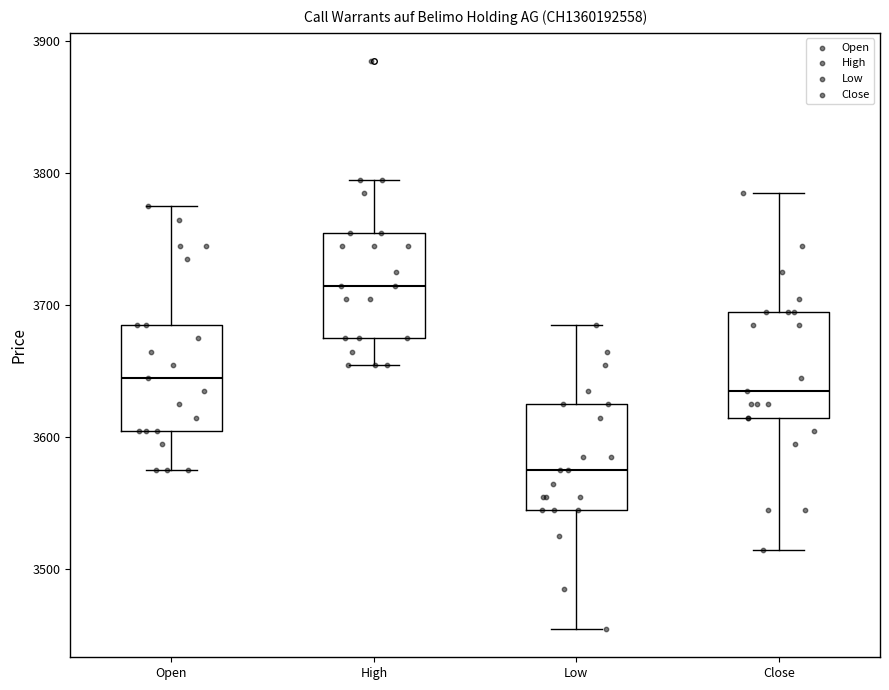

Reading left to right, read every box against the y-axis: the position of its median line, the range the box covers, and the ends of its whiskers. The values are not printed on the chart, so give them approximately, as read against the axis.

Open: median 3650, box 3610 to 3690, whiskers 3580 to 3780
High: median 3720, box 3680 to 3760, whiskers 3660 to 3800
Low: median 3580, box 3550 to 3630, whiskers 3460 to 3690
Close: median 3640, box 3620 to 3700, whiskers 3520 to 3790